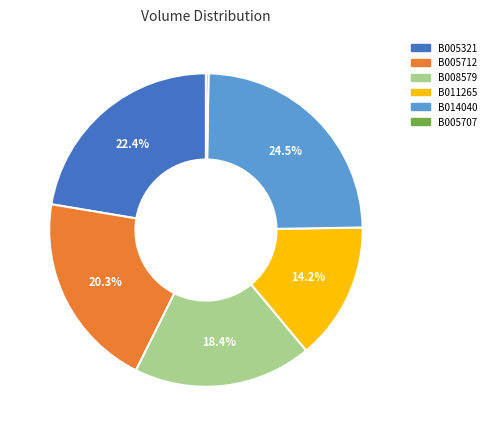

Is there any slice that represents more than half of the pie?

No